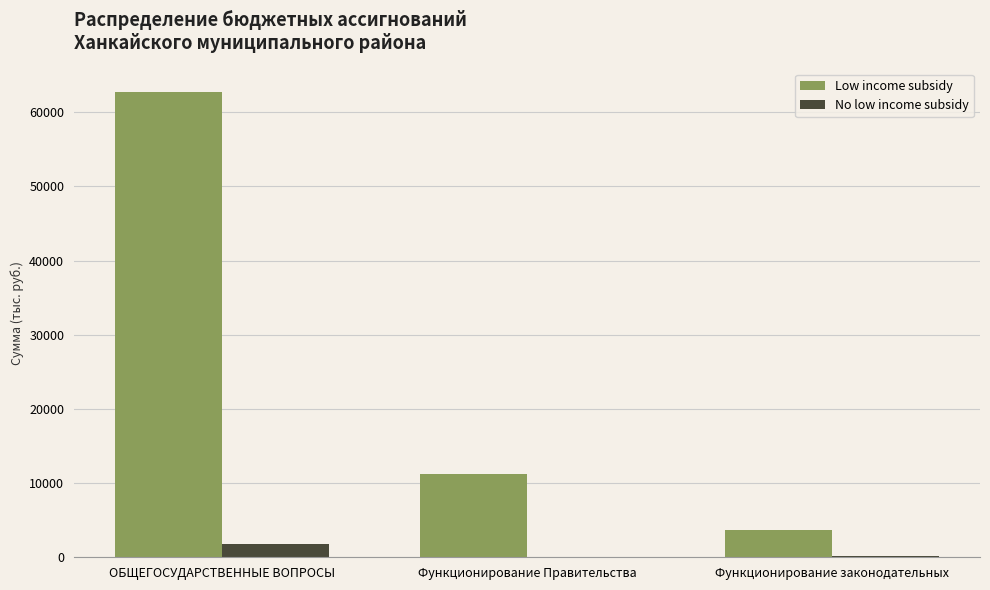

What is the sum of all Low income subsidy values?

77589.7